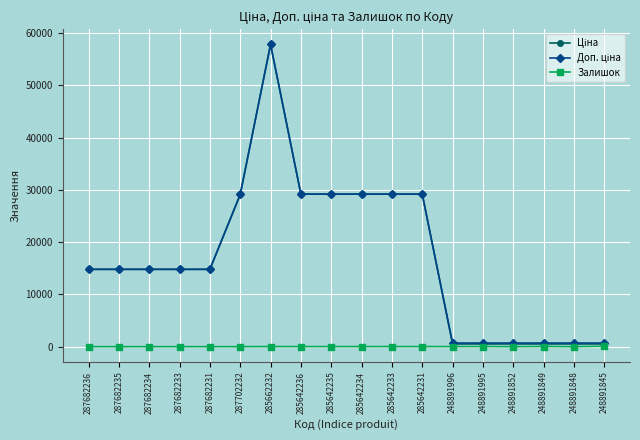

At which category is the sum across all series the highest?

285662232